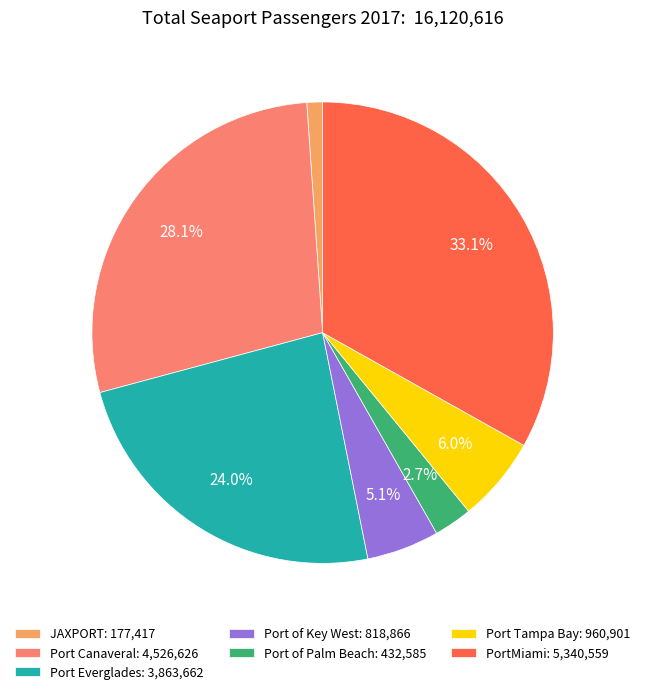

Which slice is the largest?

PortMiami